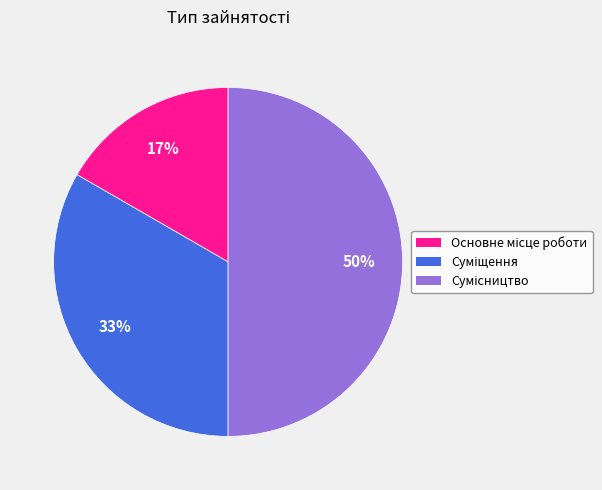

Count the number of slices in the pie.

3